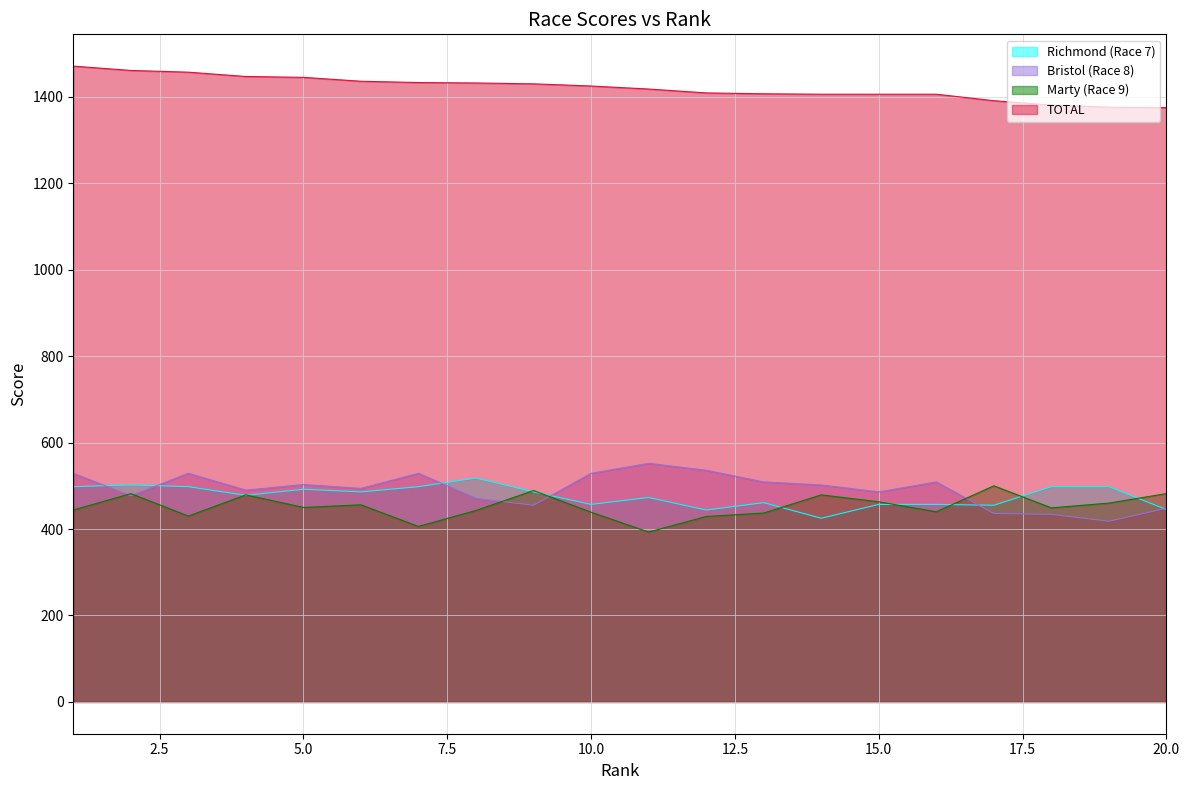

At which category is the sum across all series the highest?

1